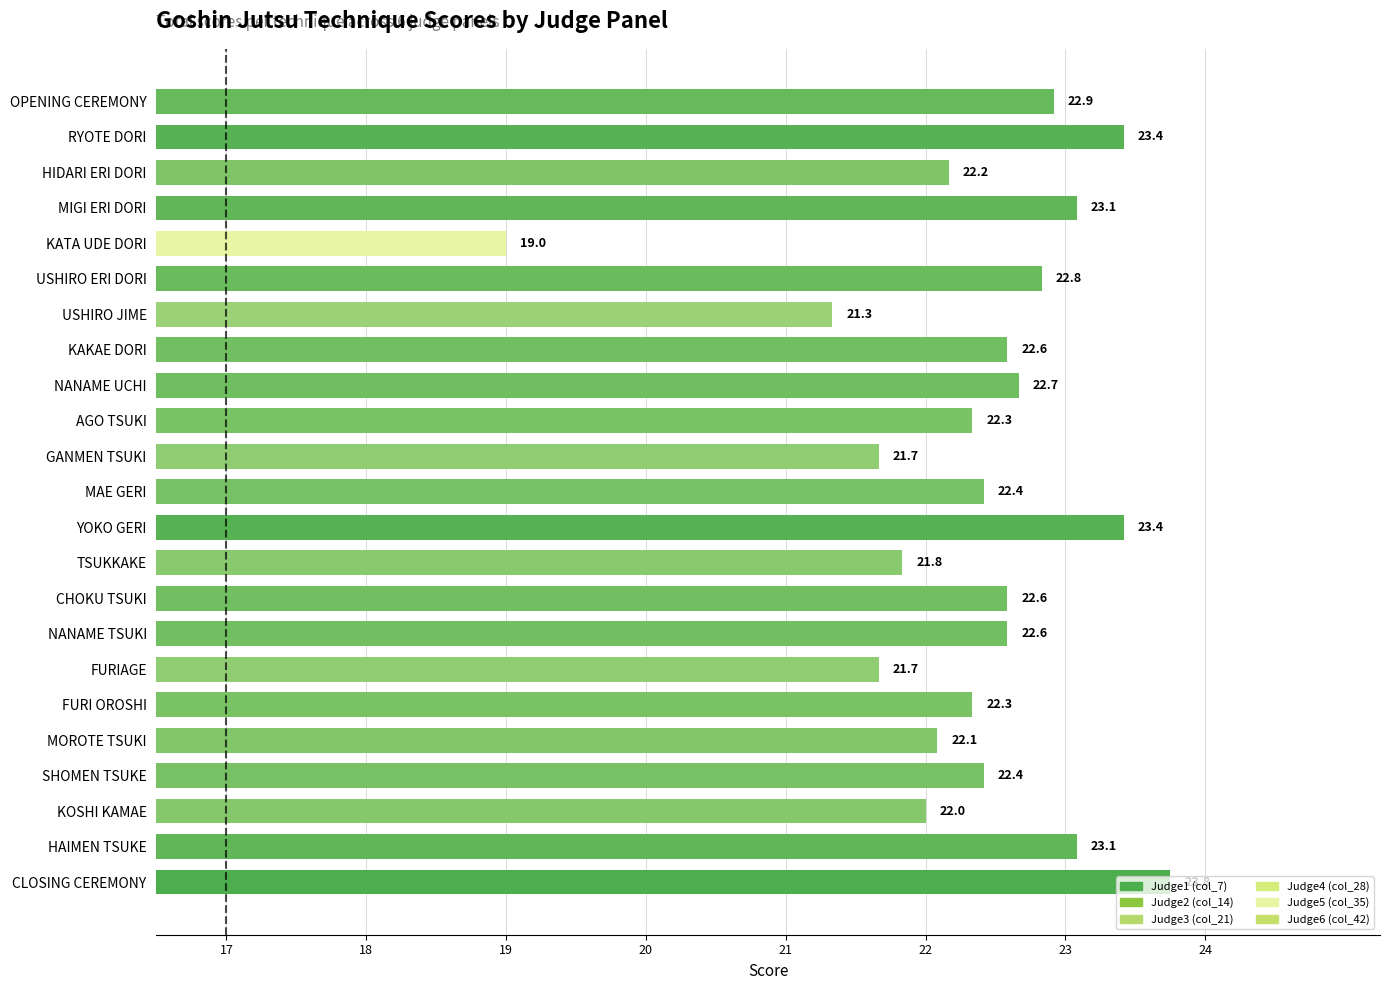

True or false: the data shows 22.7 at NANAME UCHI.

True